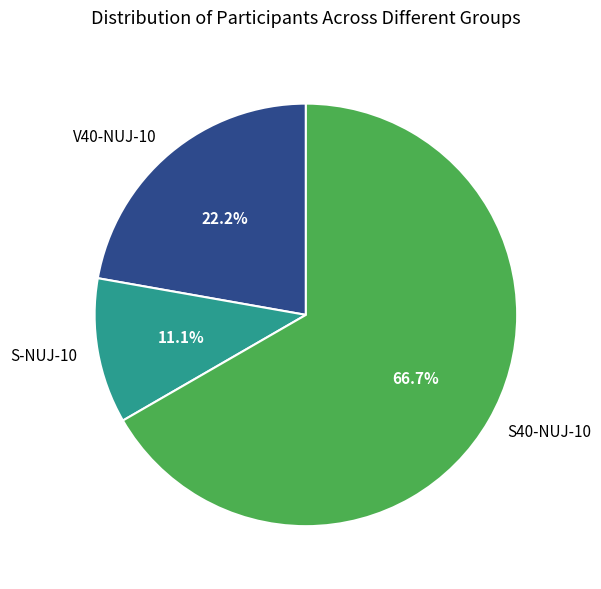

How much of the chart is everything except V40-NUJ-10?

77.8%